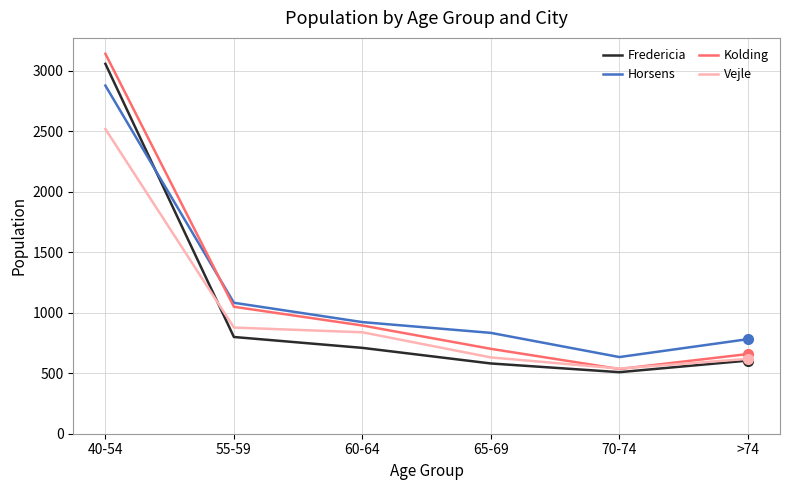

True or false: Fredericia has a value of 800 at 55-59.

True